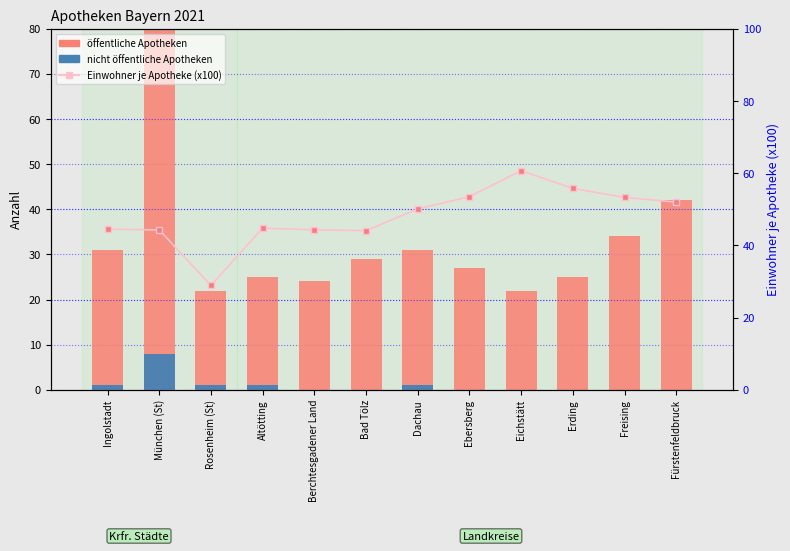

What is the average value of the öffentliche Apotheken series?

54.0